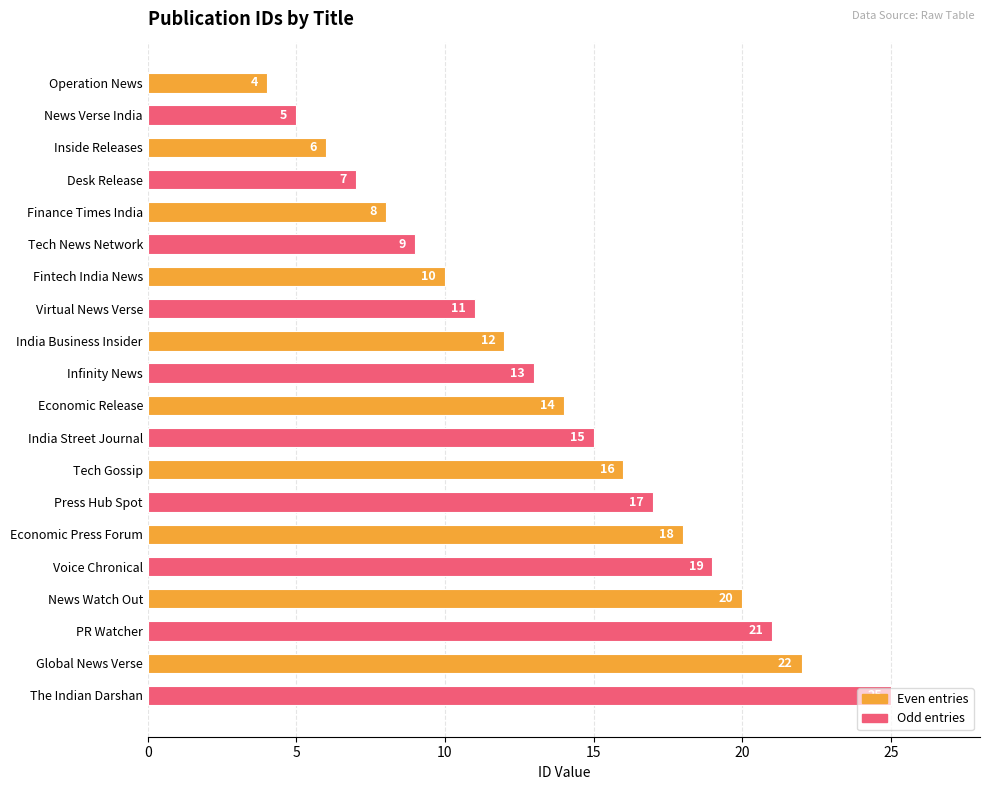

What is the difference between the maximum and minimum values?

21